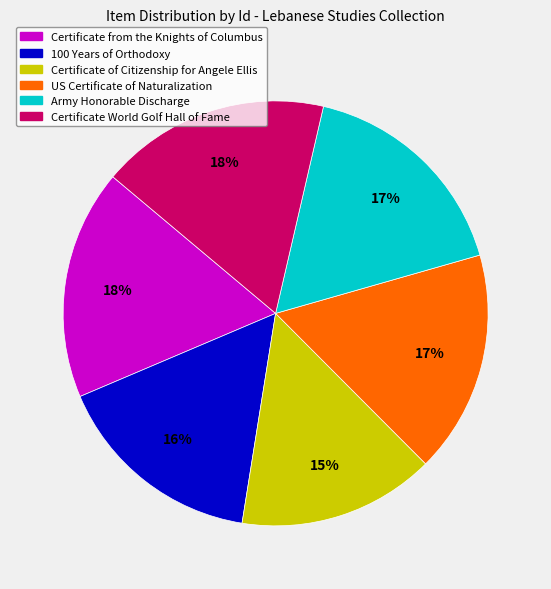

To the nearest percent, what is the average slice percentage?

17%